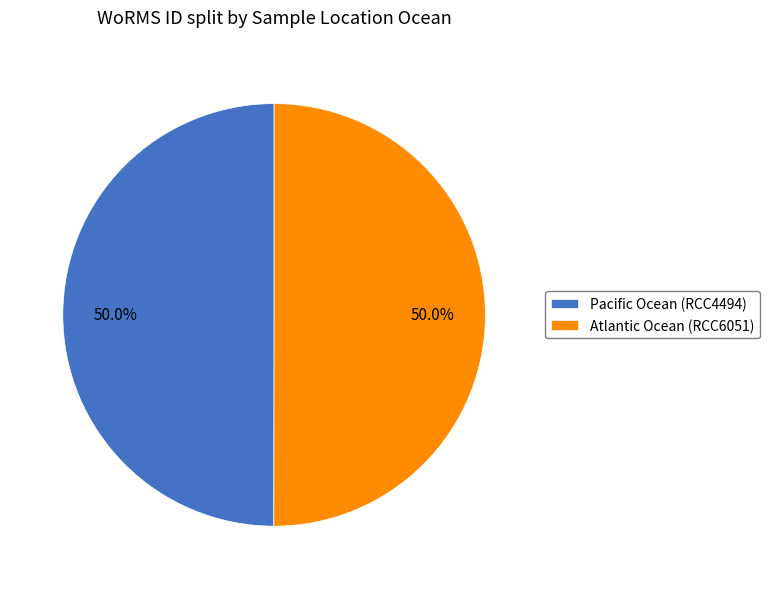

Count the number of slices in the pie.

2